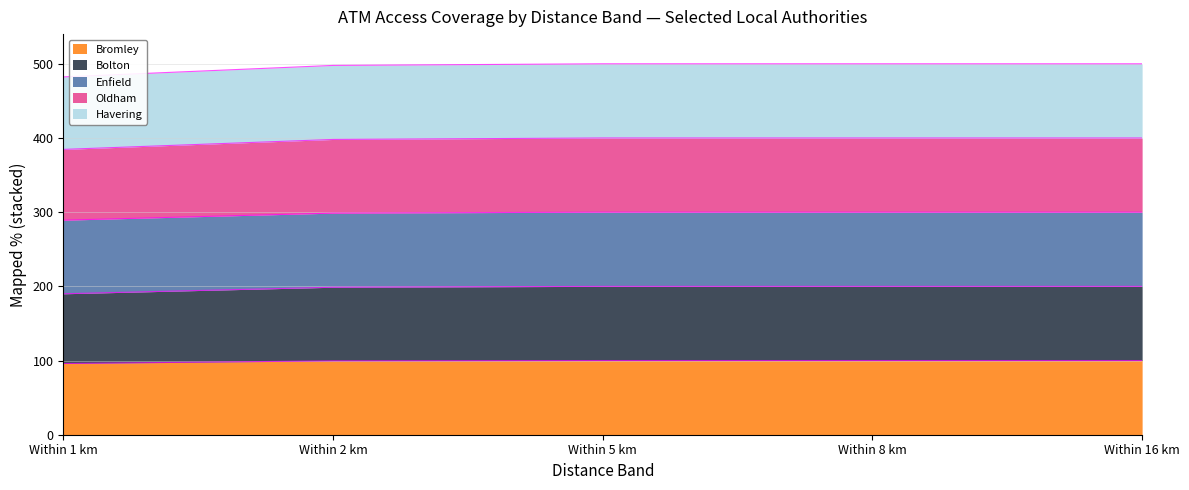

Is it true that the value at Within 8 km is 100.0?

True